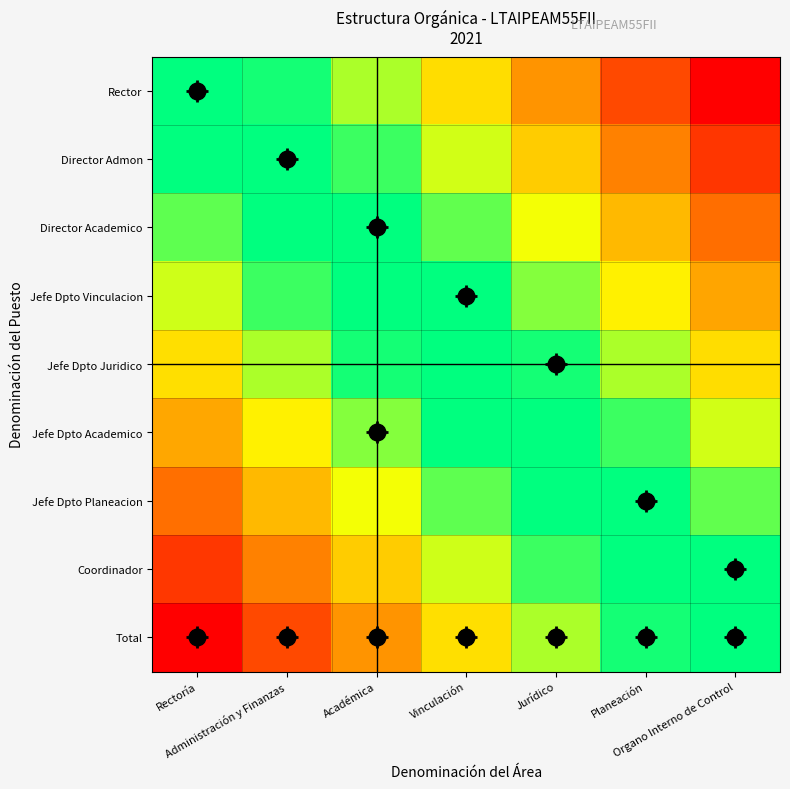

At which category does the chart reach its peak across all series?

Organo Interno de Control